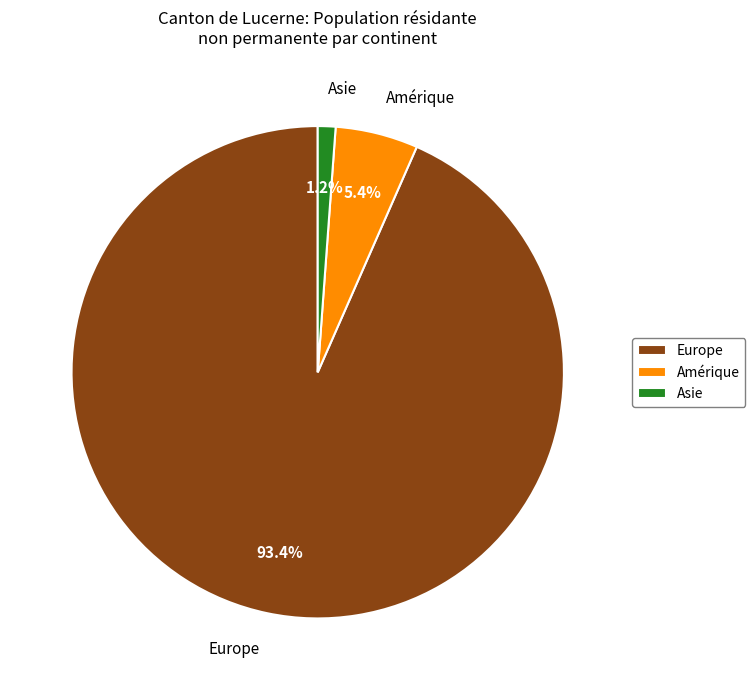

Do Europe and Asie together represent more than half of the pie?

Yes